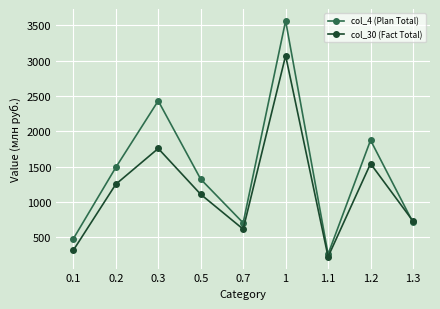

What is the total value across all series at 0.1?

792.3